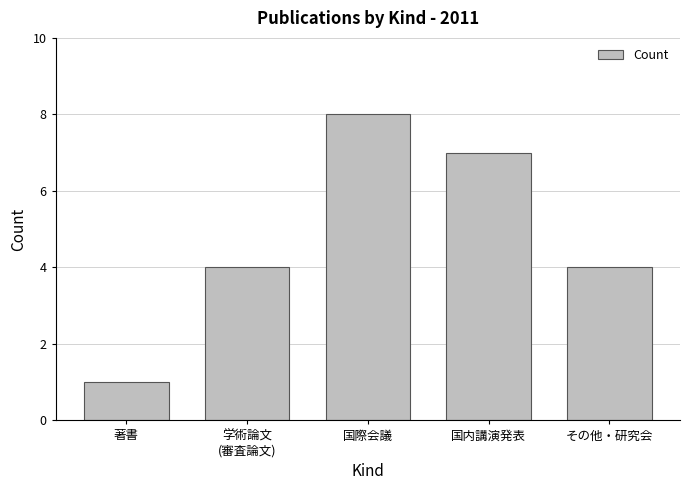

Reading left to right, transcribe all the data shown in this chart.

1	4	8	7	4